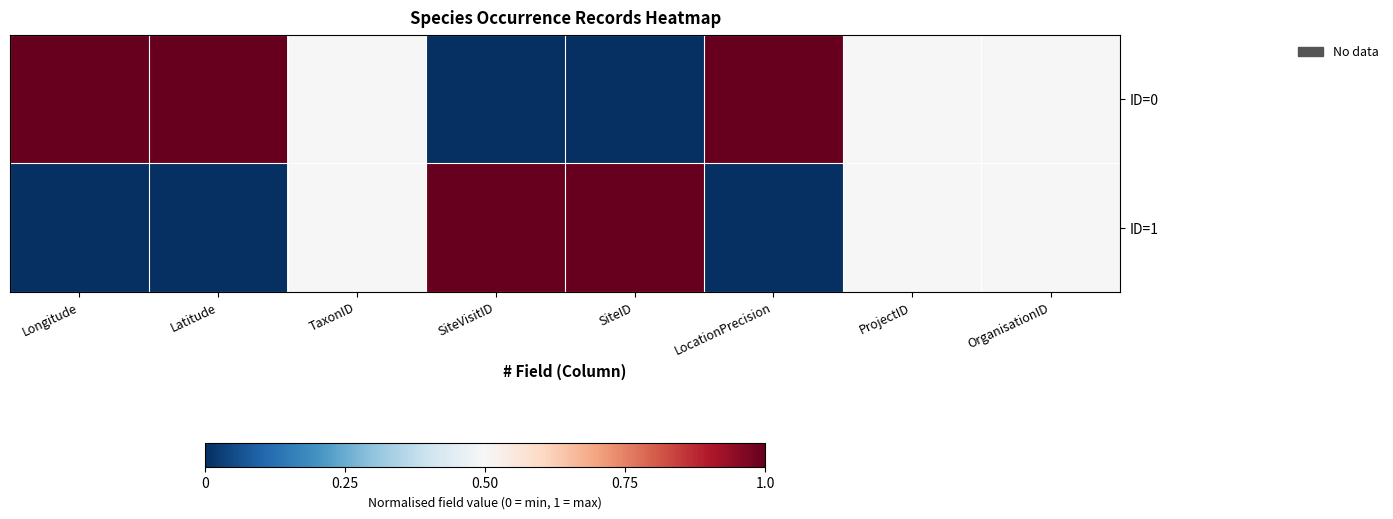

Reading right to left, list all the values displayed in this chart.

ID=0: OrganisationID=0.5	ProjectID=0.5	LocationPrecision=1.0	SiteID=0.0	SiteVisitID=0.0	TaxonID=0.5	Latitude=1.0	Longitude=1.0
ID=1: OrganisationID=0.5	ProjectID=0.5	LocationPrecision=0.0	SiteID=1.0	SiteVisitID=1.0	TaxonID=0.5	Latitude=0.0	Longitude=0.0